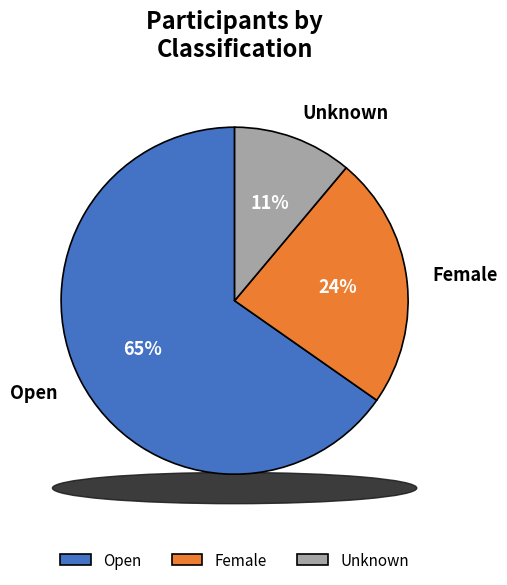

Combined, what portion of the pie is Unknown and Female?

34.7%